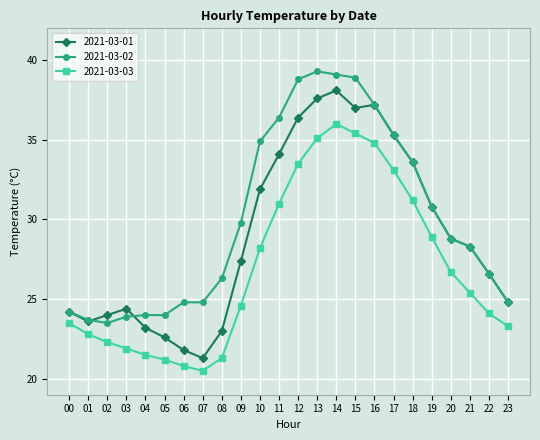

Rank the series at 05 from highest to lowest value.

2021-03-02, 2021-03-01, 2021-03-03